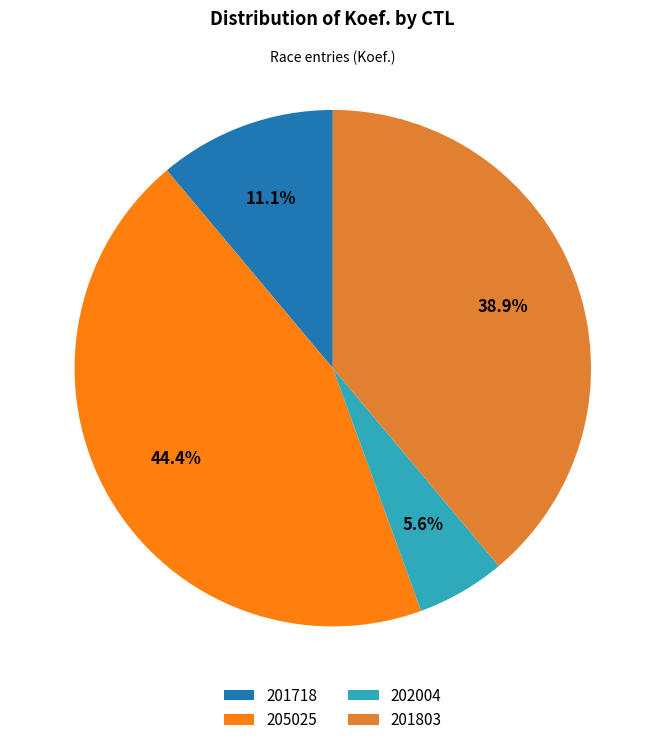

Is 202004 the majority of the pie?

No